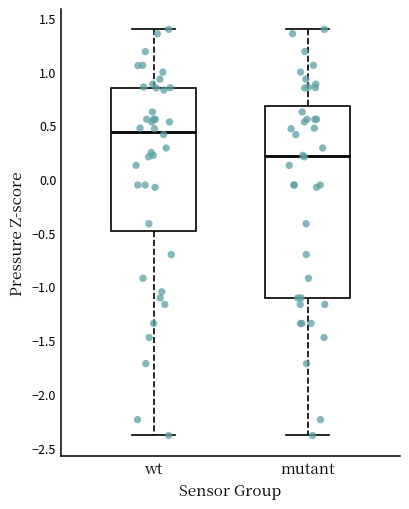

Reading left to right, transcribe this box plot: for each box, give where its median line is, the range the box spans, and where its two whiskers end, as read against the y-axis. The values are not printed on the chart, so give them approximately, as read against the axis.

wt: median 0.45, box -0.50 to 0.85, whiskers -2.40 to 1.40
mutant: median 0.20, box -1.10 to 0.70, whiskers -2.40 to 1.40